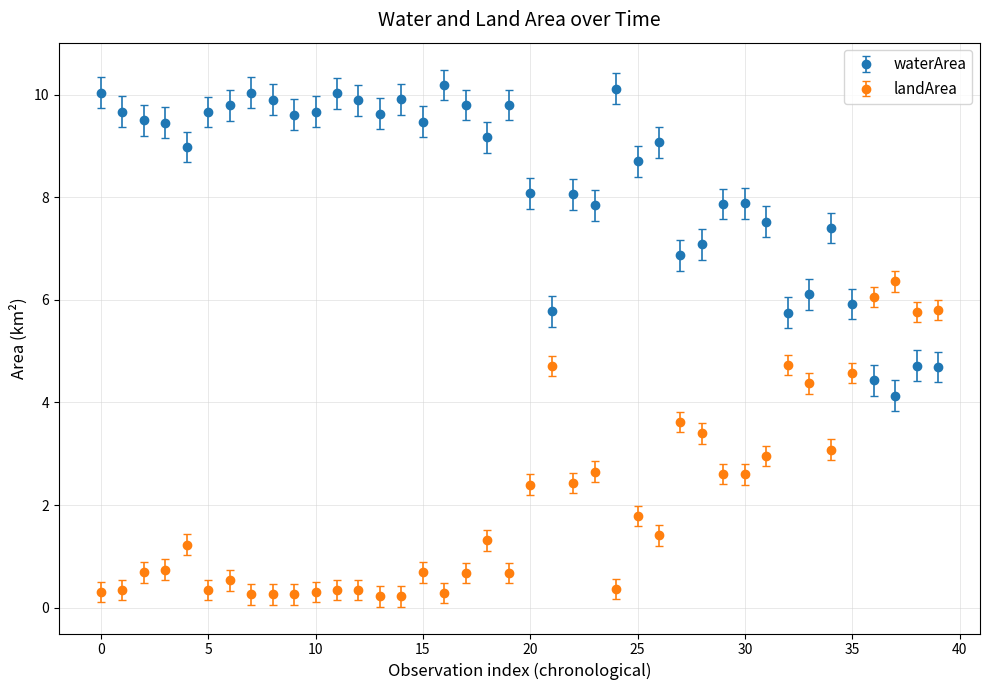

What are all the series names shown in the legend?

waterArea, landArea